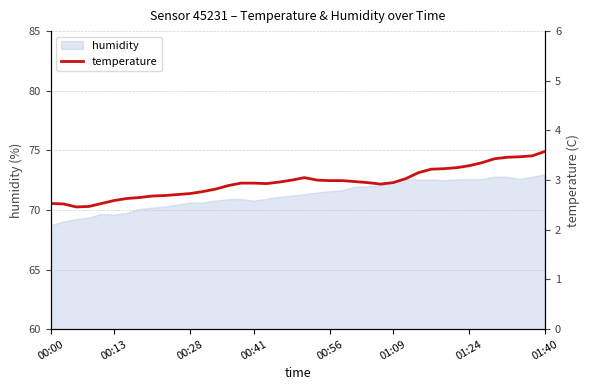

What is the value of the 13th point from the left?

2.8